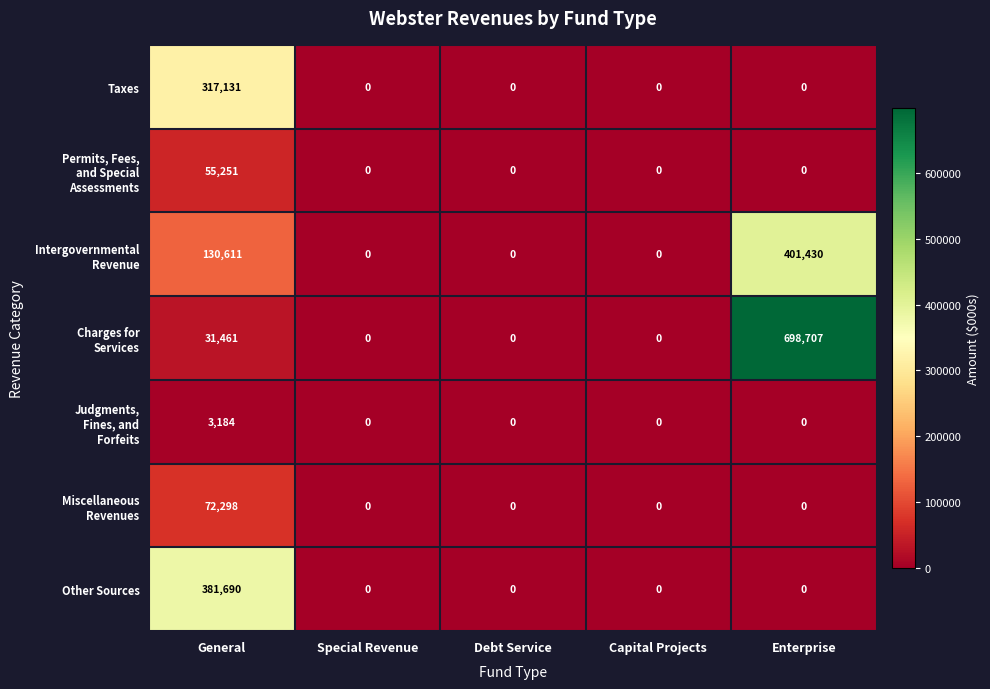

What is the difference between the maximum and minimum values in the Taxes series?

317131